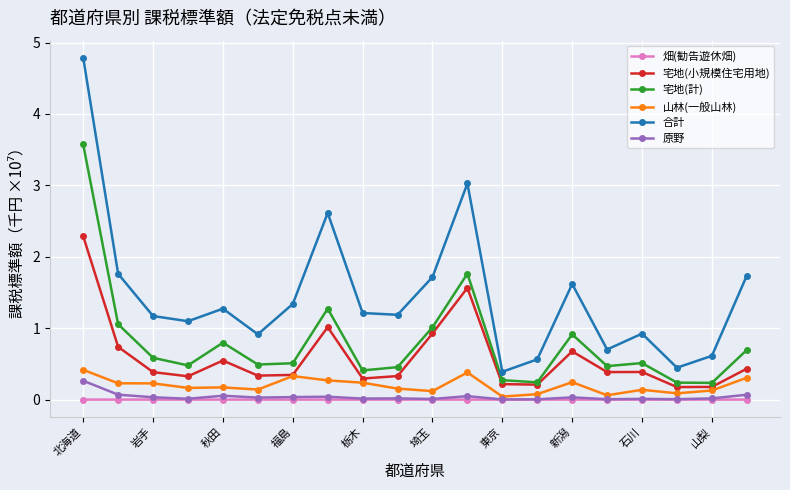

What are all the series names shown in the legend?

畑(勧告遊休畑), 宅地(小規模住宅用地), 宅地(計), 山林(一般山林), 合計, 原野